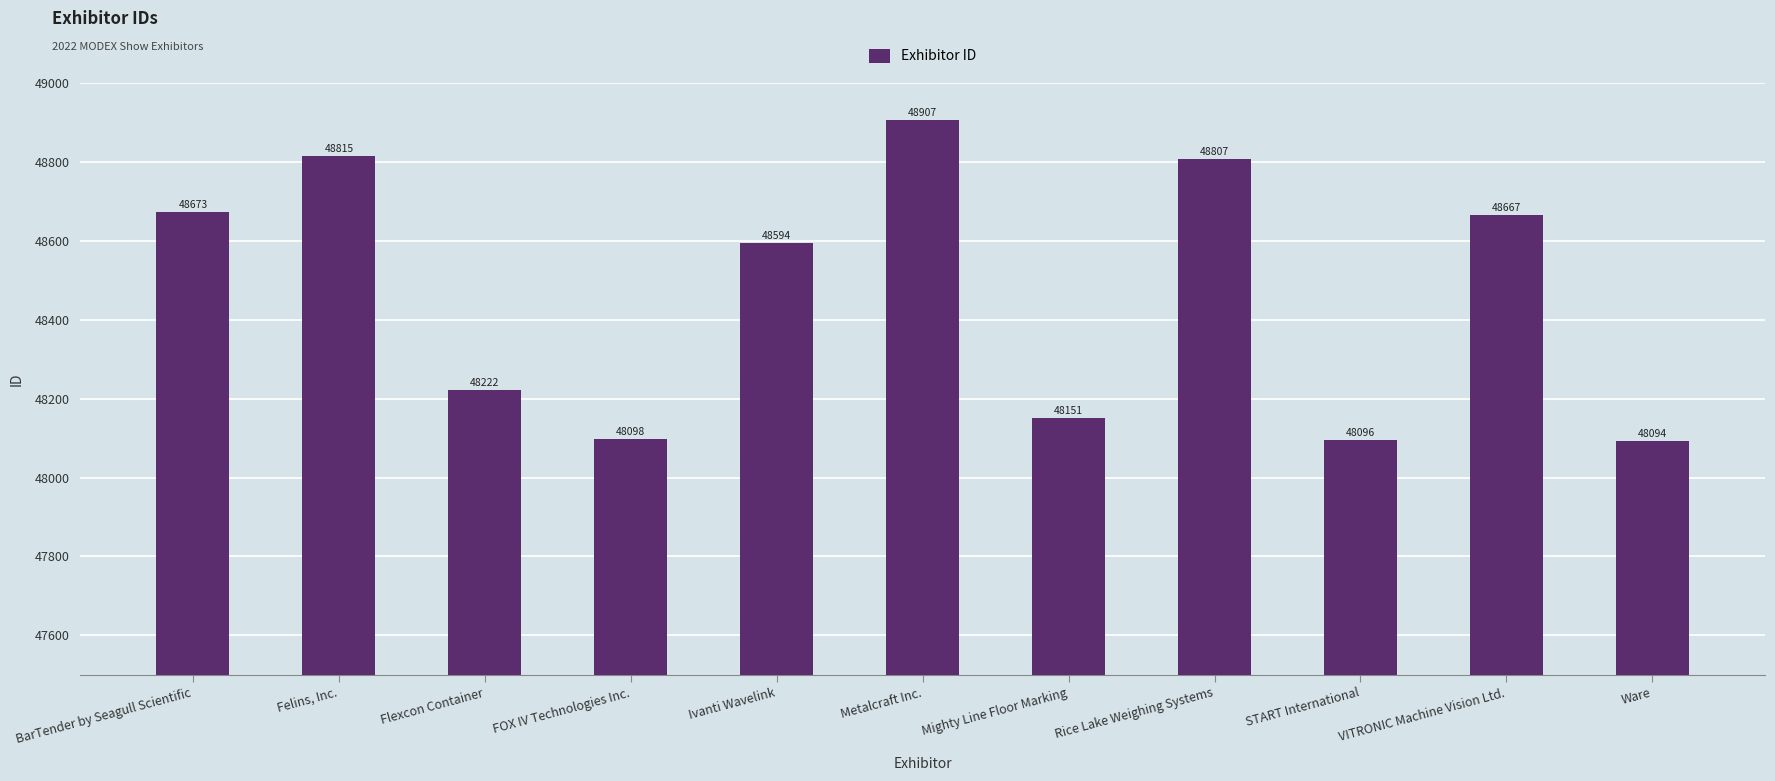

How many categories are shown in the chart?

11